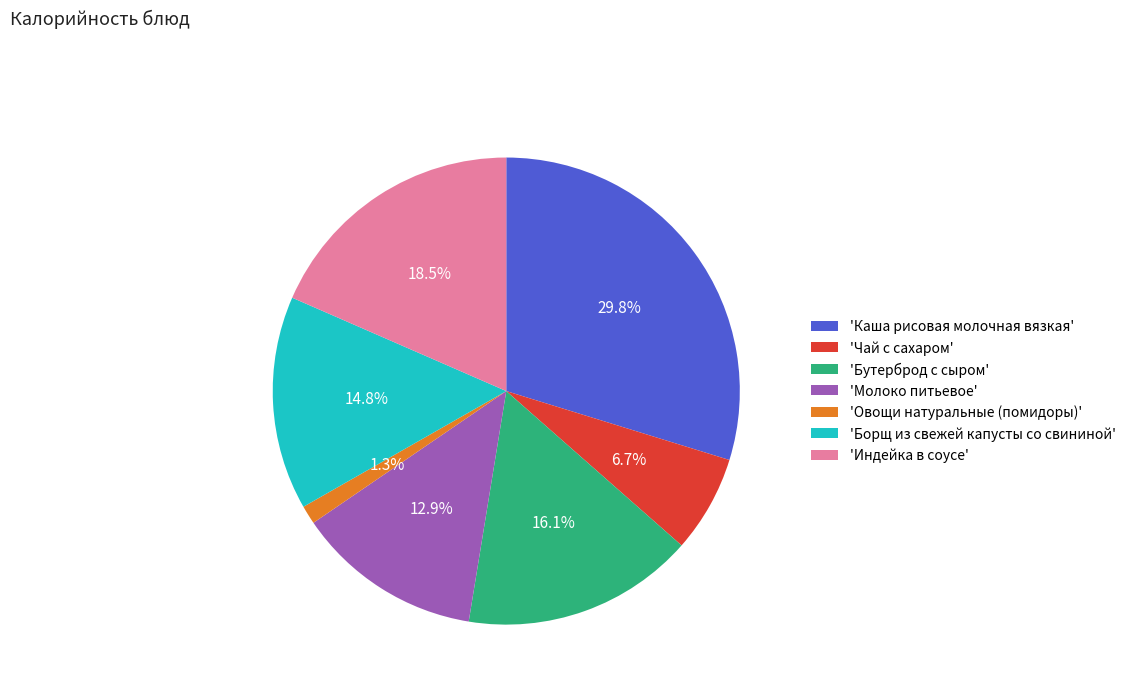

Which has a higher value, 'Молоко питьевое' or 'Индейка в соусе'?

'Индейка в соусе'